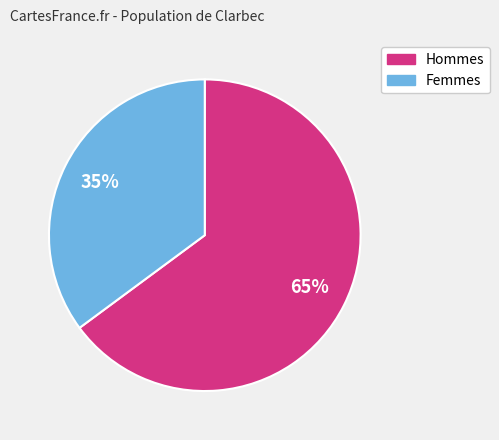

Is there any slice that represents more than half of the pie?

Yes